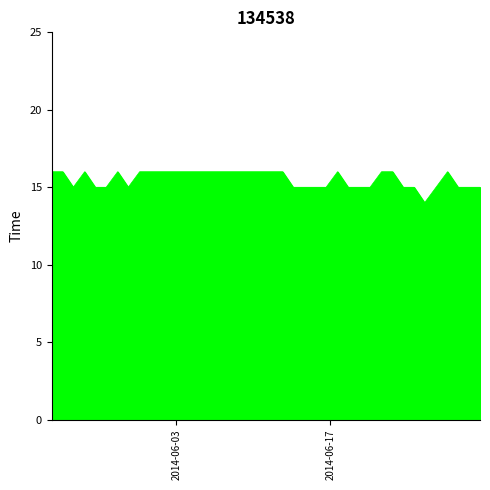

What is the difference between the maximum and minimum values?

2